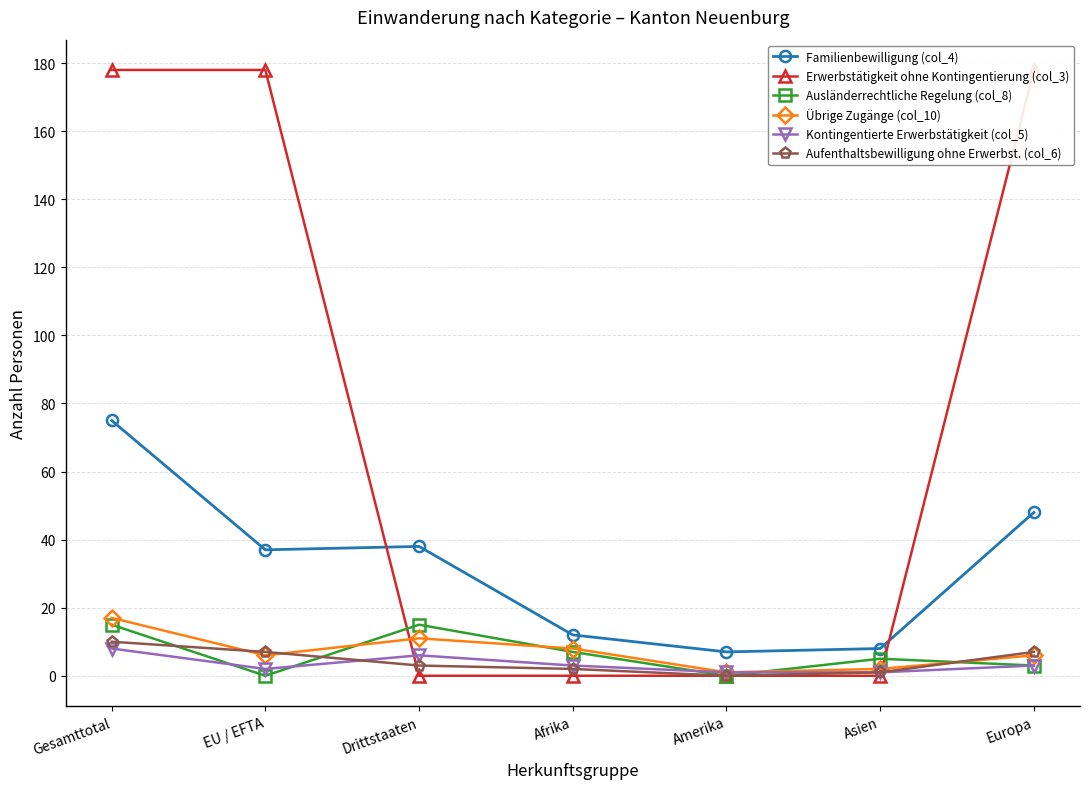

What is the label of the 6th point from the left?

Asien